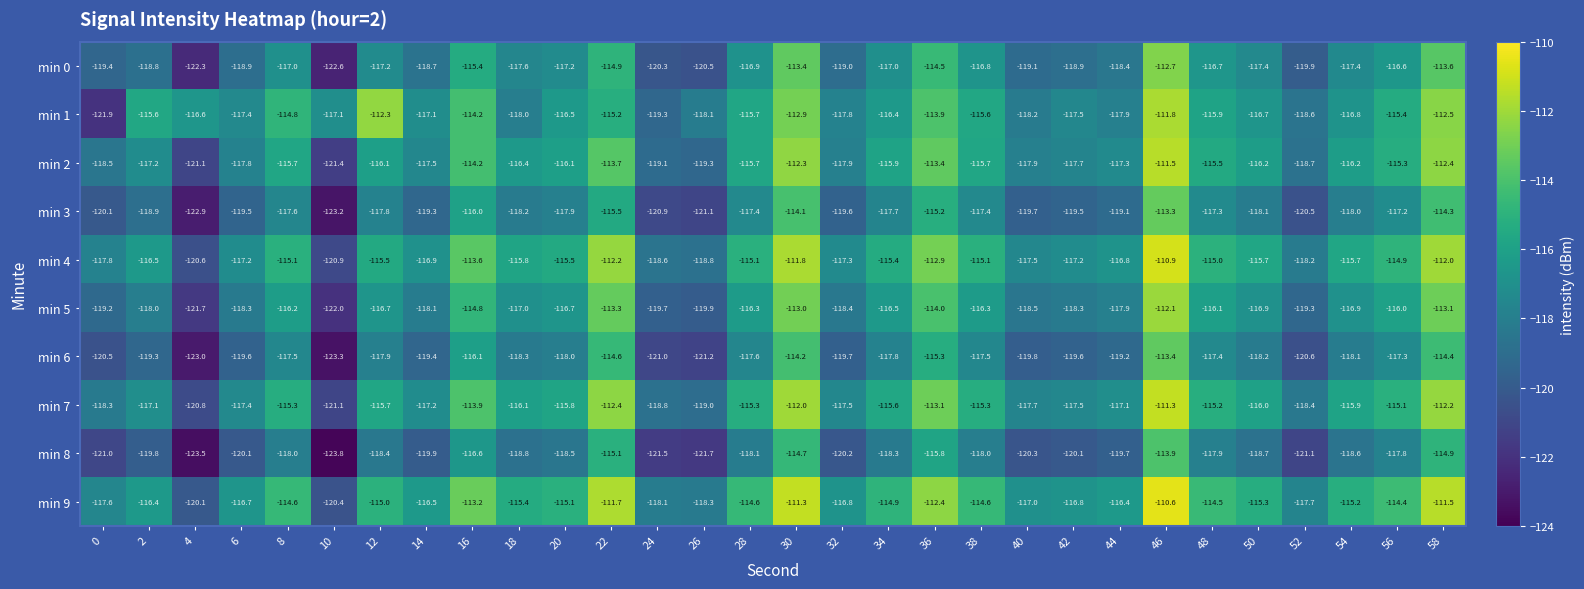

Which label corresponds to the smallest value in the chart?

10